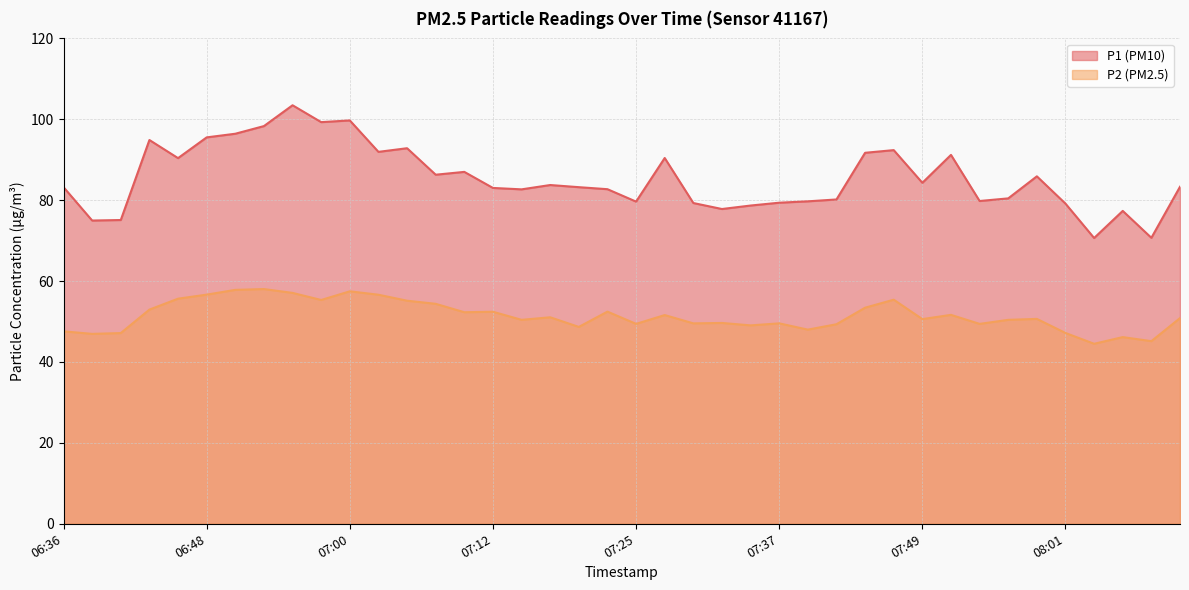

What is the label of the 12th point from the right?

07:44